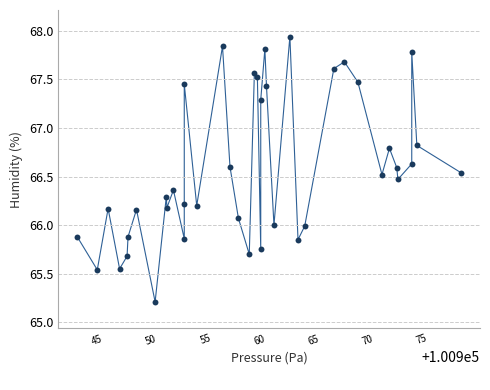

What is the range of X values (max minus min)?

35.4